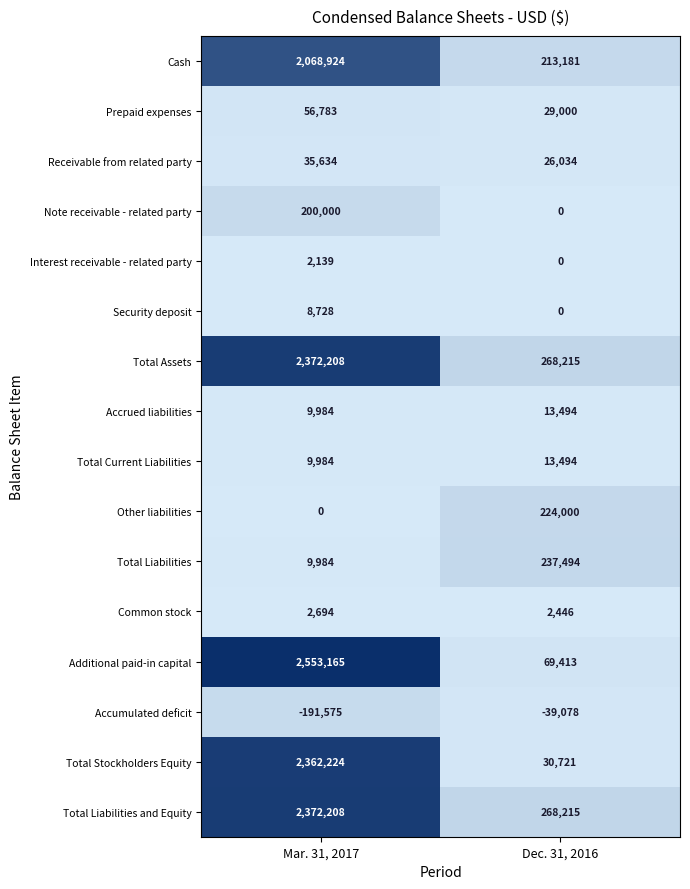

Is the value of Total Current Liabilities at Dec. 31, 2016 greater than the value of Total Assets at Dec. 31, 2016?

No